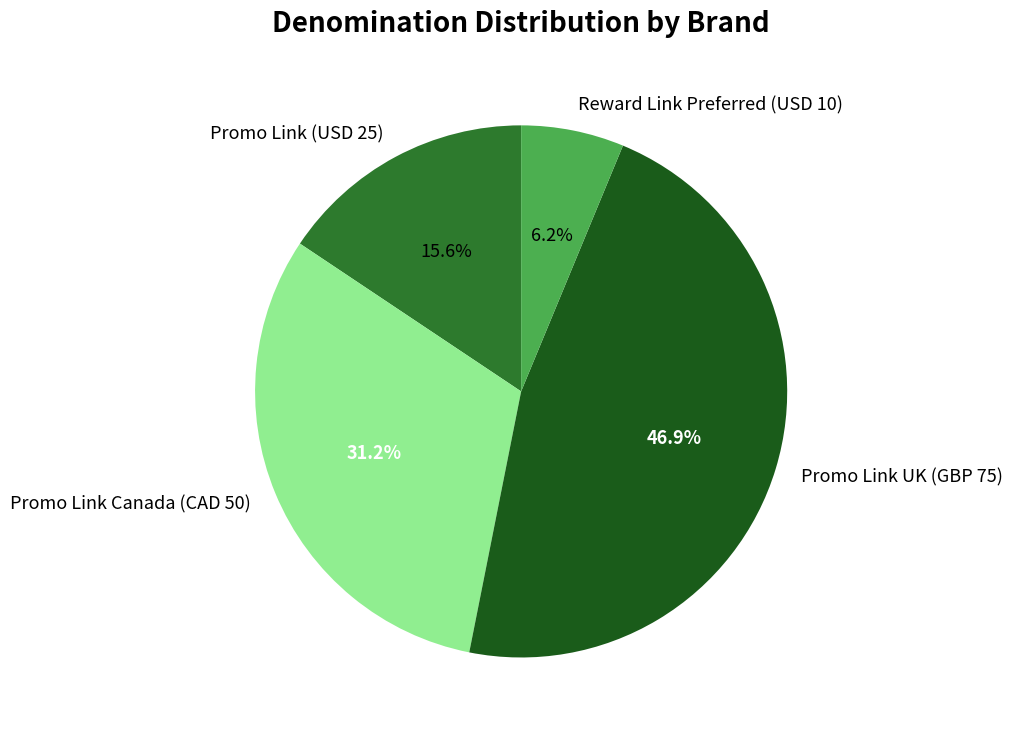

To the nearest percent, what is the average slice percentage?

25%